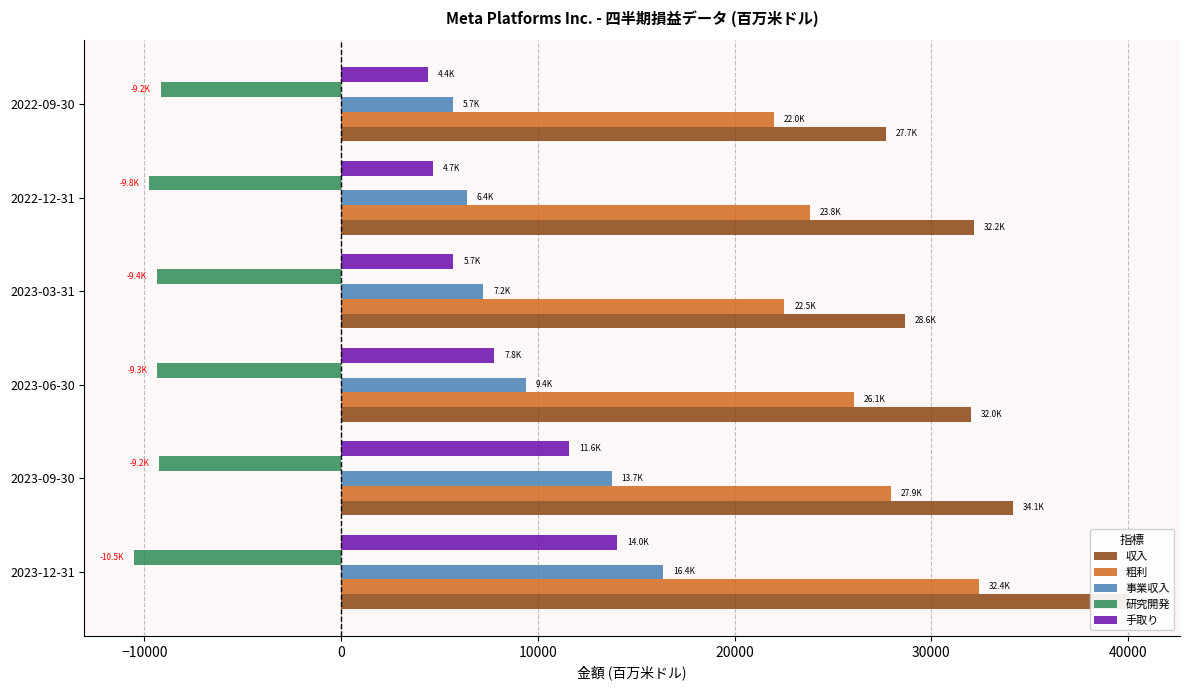

What is the value of the 事業収入 bar at the 4th from the left?

7227